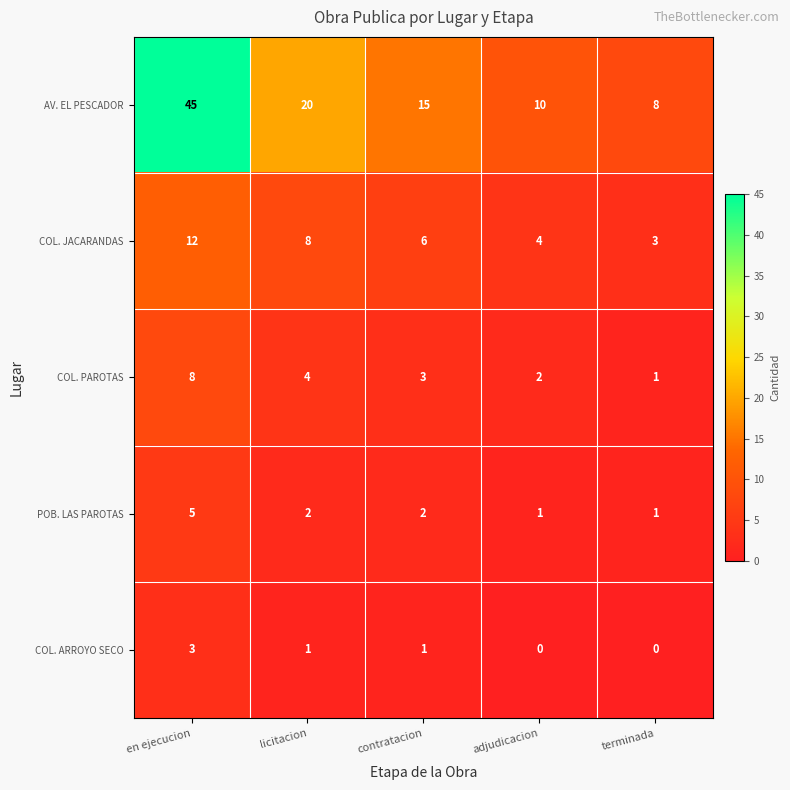

Reading left to right, transcribe all the data shown in this chart.

AV. EL PESCADOR: en ejecucion=45	licitacion=20	contratacion=15	adjudicacion=10	terminada=8
COL. JACARANDAS: en ejecucion=12	licitacion=8	contratacion=6	adjudicacion=4	terminada=3
COL. PAROTAS: en ejecucion=8	licitacion=4	contratacion=3	adjudicacion=2	terminada=1
POB. LAS PAROTAS: en ejecucion=5	licitacion=2	contratacion=2	adjudicacion=1	terminada=1
COL. ARROYO SECO: en ejecucion=3	licitacion=1	contratacion=1	adjudicacion=0	terminada=0